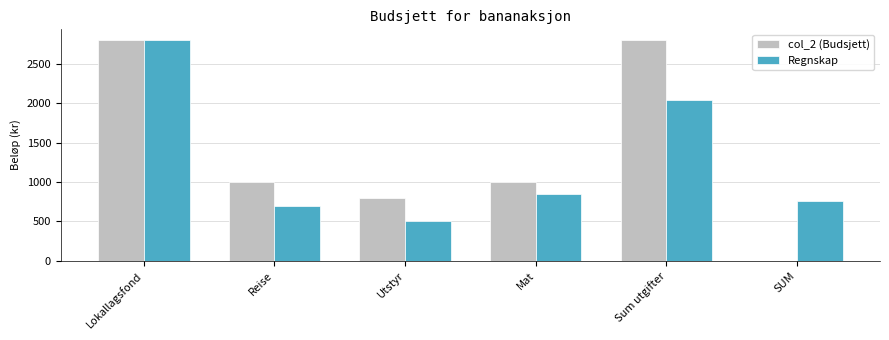

How many positive values does the col_2 (Budsjett) series have?

5